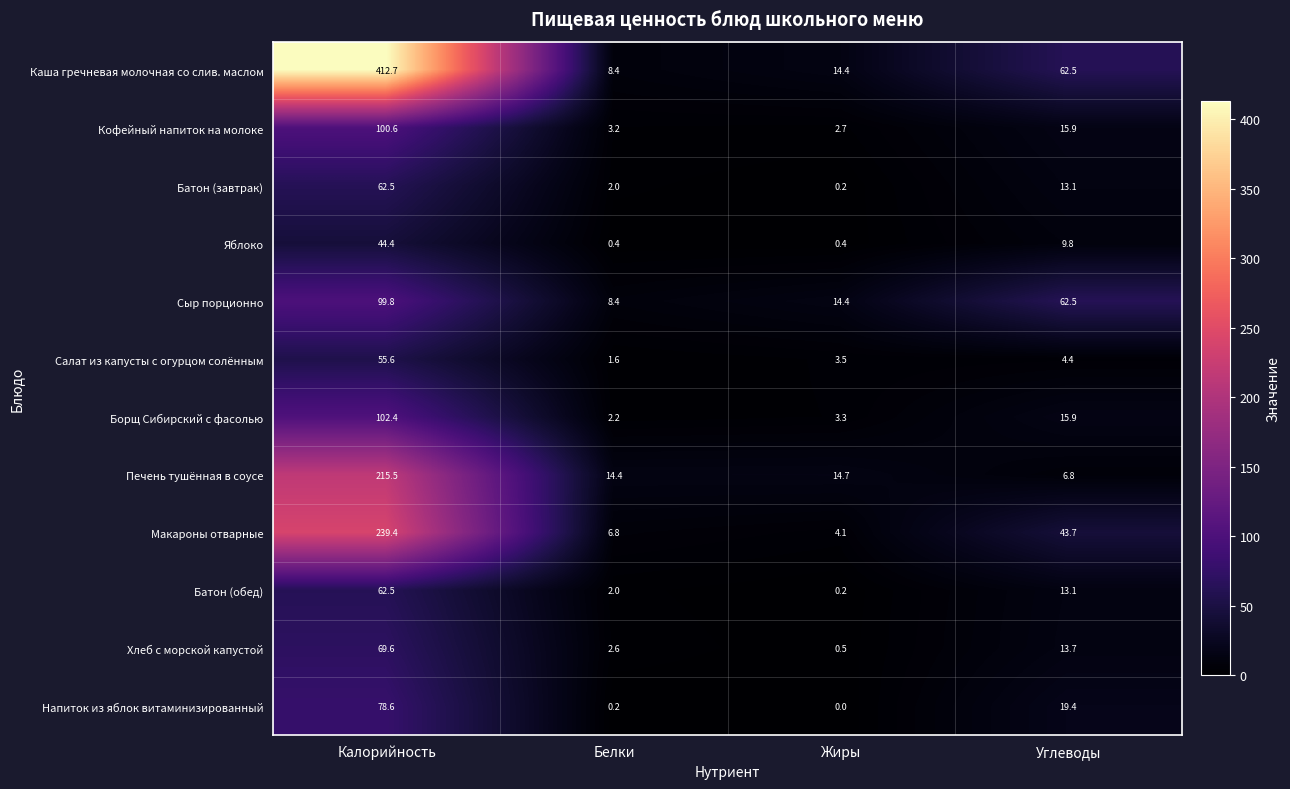

The Борщ Сибирский с фасолью series shows 2.2 at Белки. True or false?

True